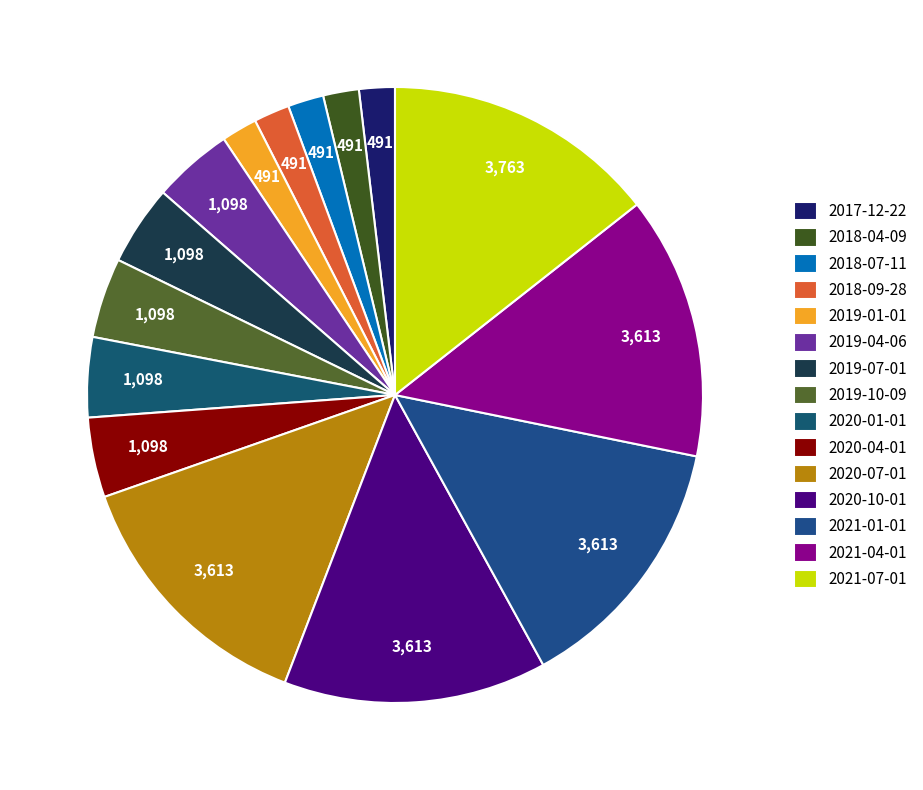

How many segments does this pie chart have?

15